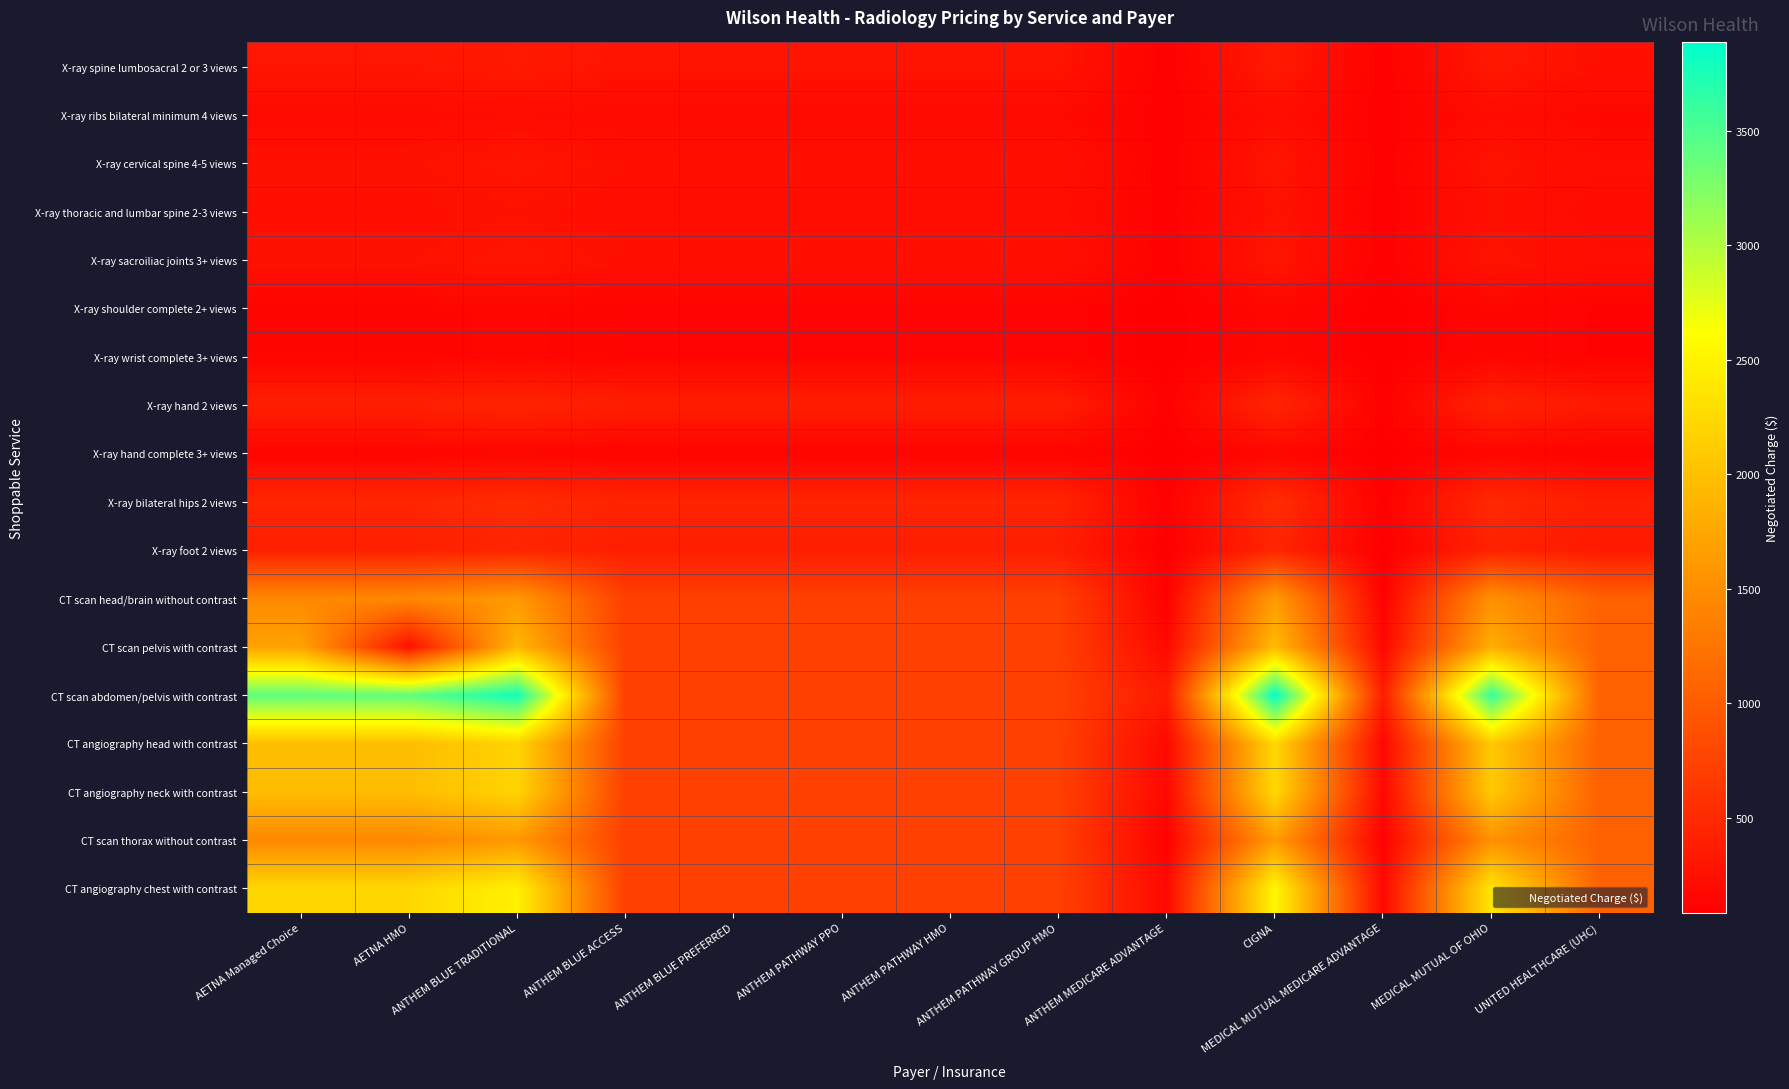

At which category is the sum across all series the highest?

CIGNA